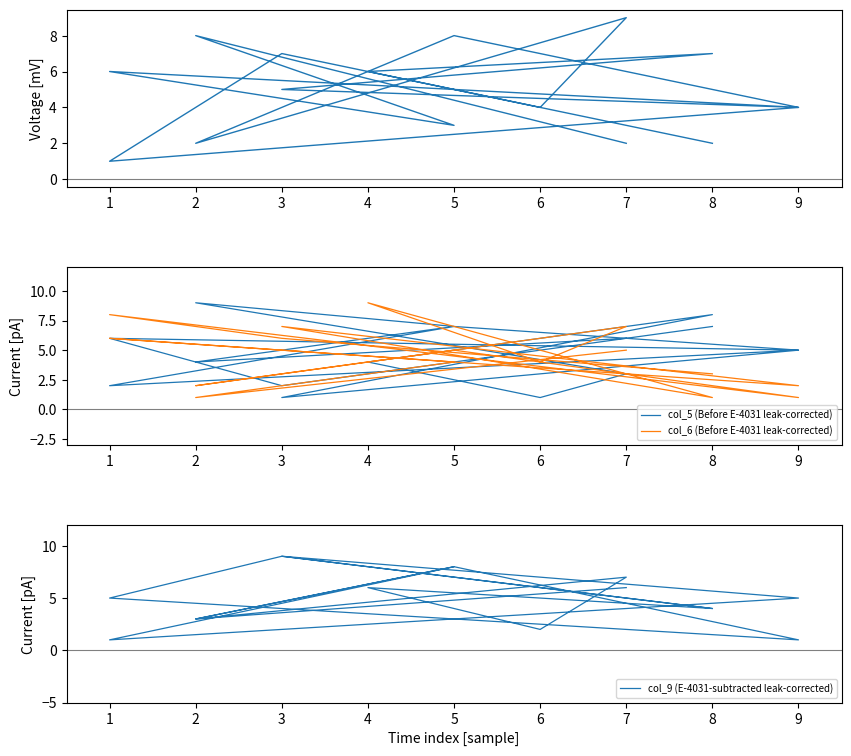

True or false: col_2 has more than 1 points higher than both neighbors.

True